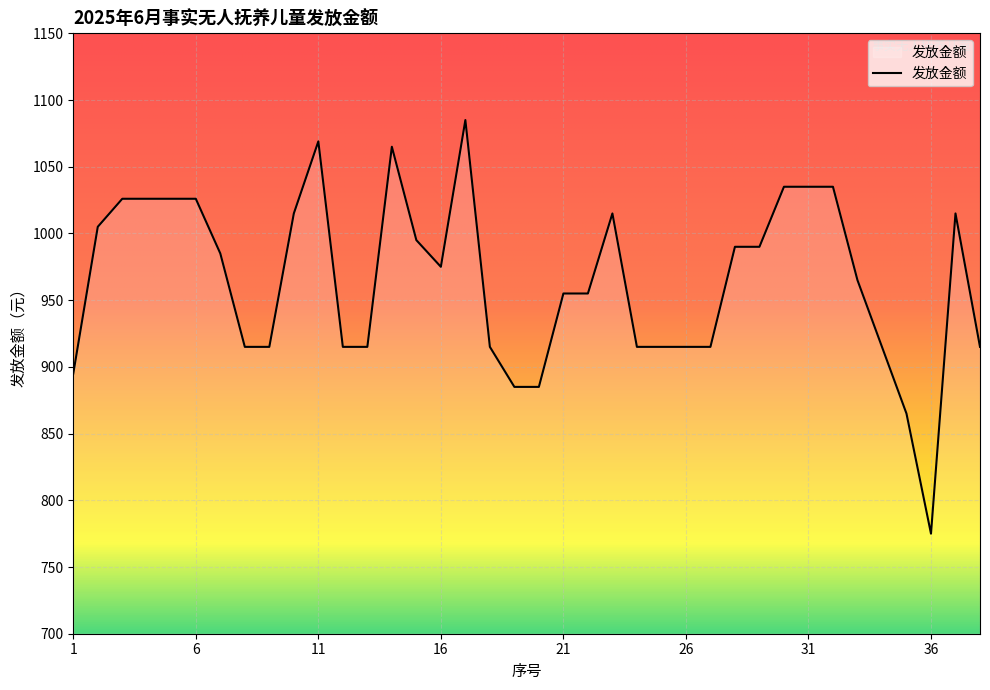

What is the difference between the maximum and minimum values?

310